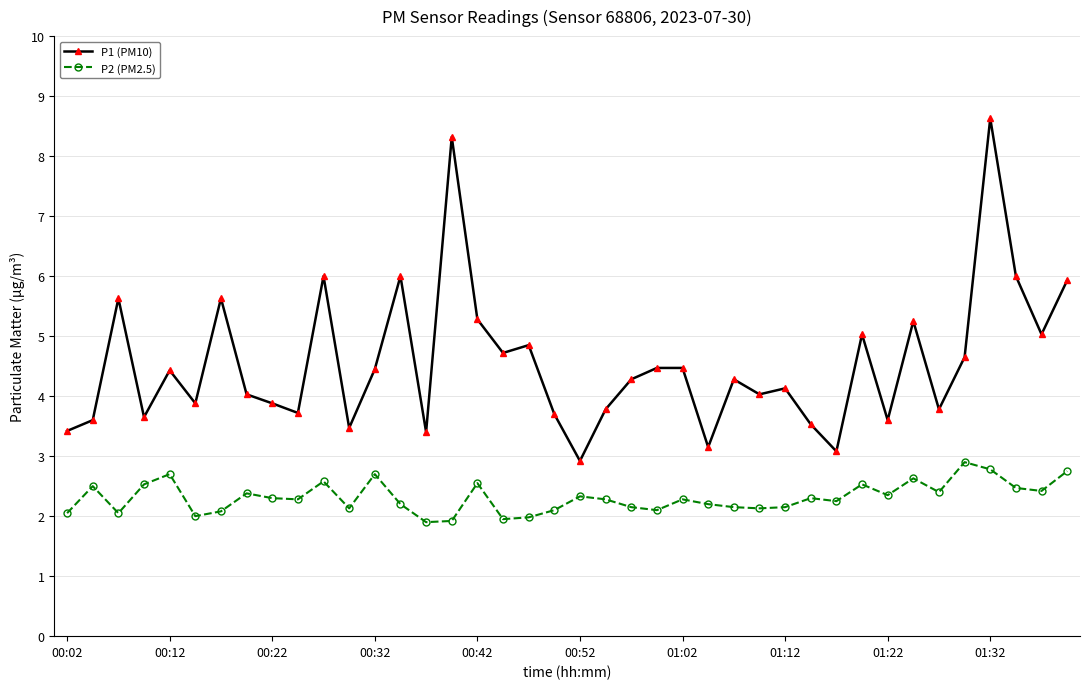

How many lines are shown in the chart?

2